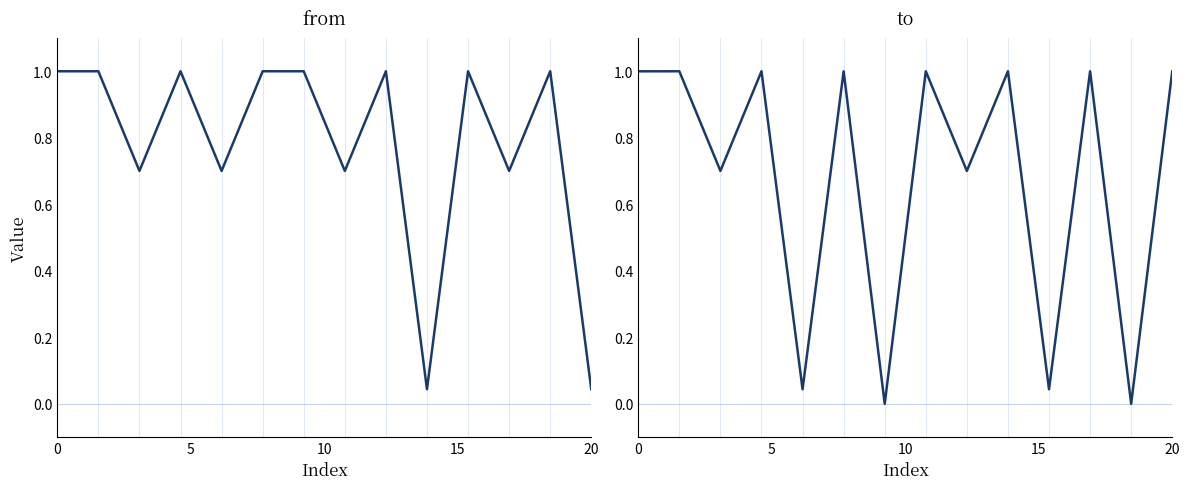

Which category has the highest value in the from series?

5